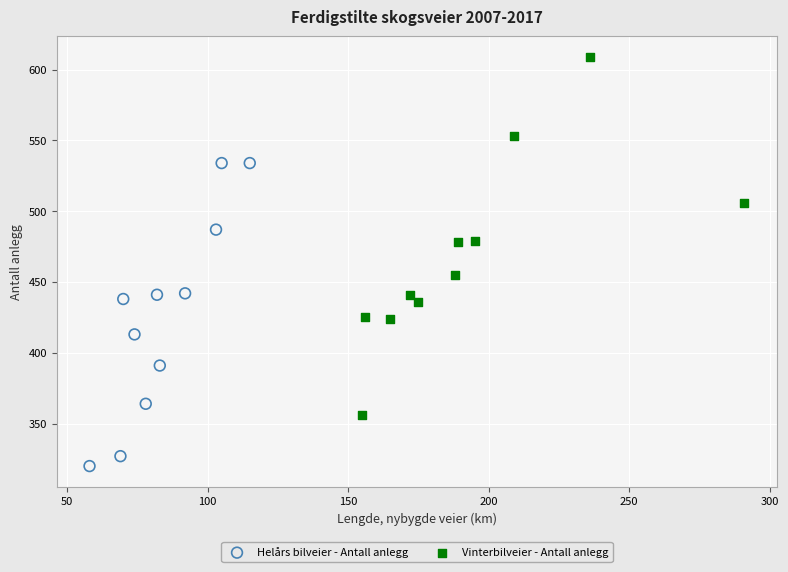

Which series has the widest spread of Y values?

Vinterbilveier - Antall anlegg